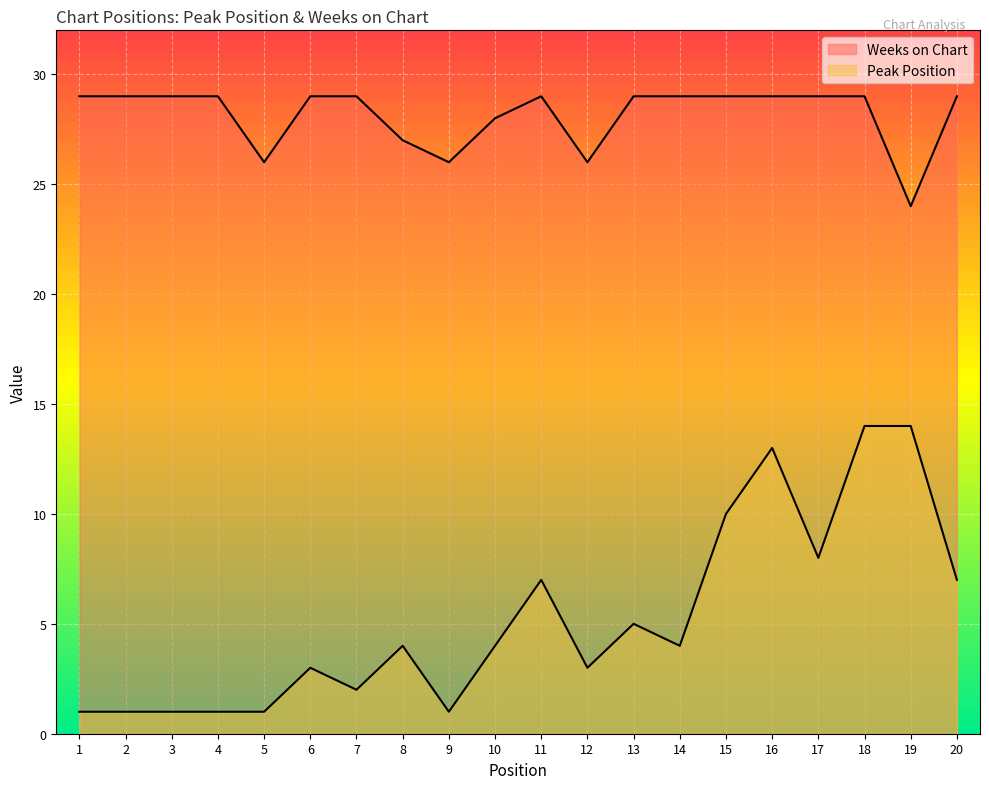

True or false: Weeks on Chart and Peak Position intersect in this chart.

False